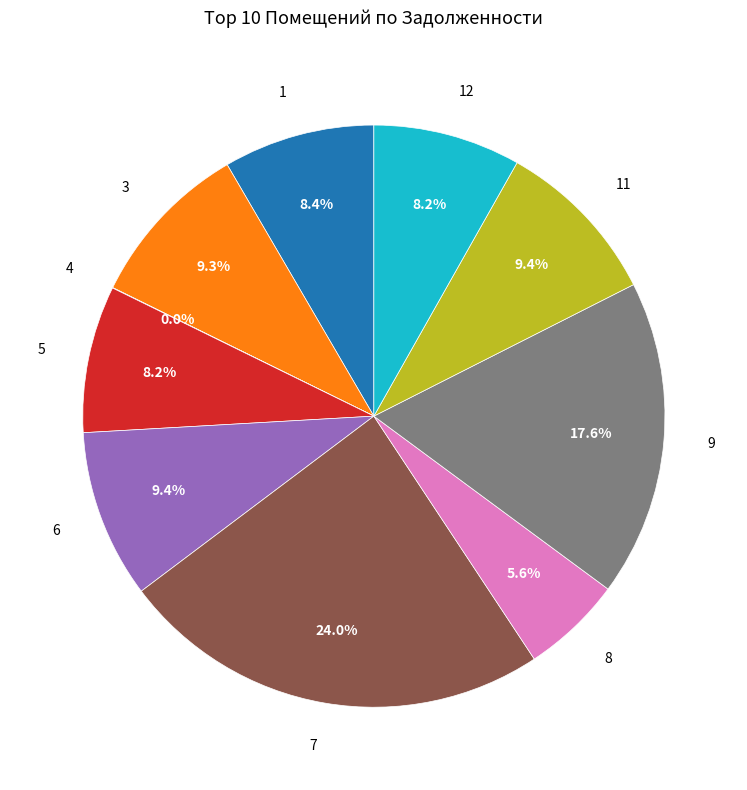

To the nearest percent, what is the combined percentage of 1 and 11?

18%